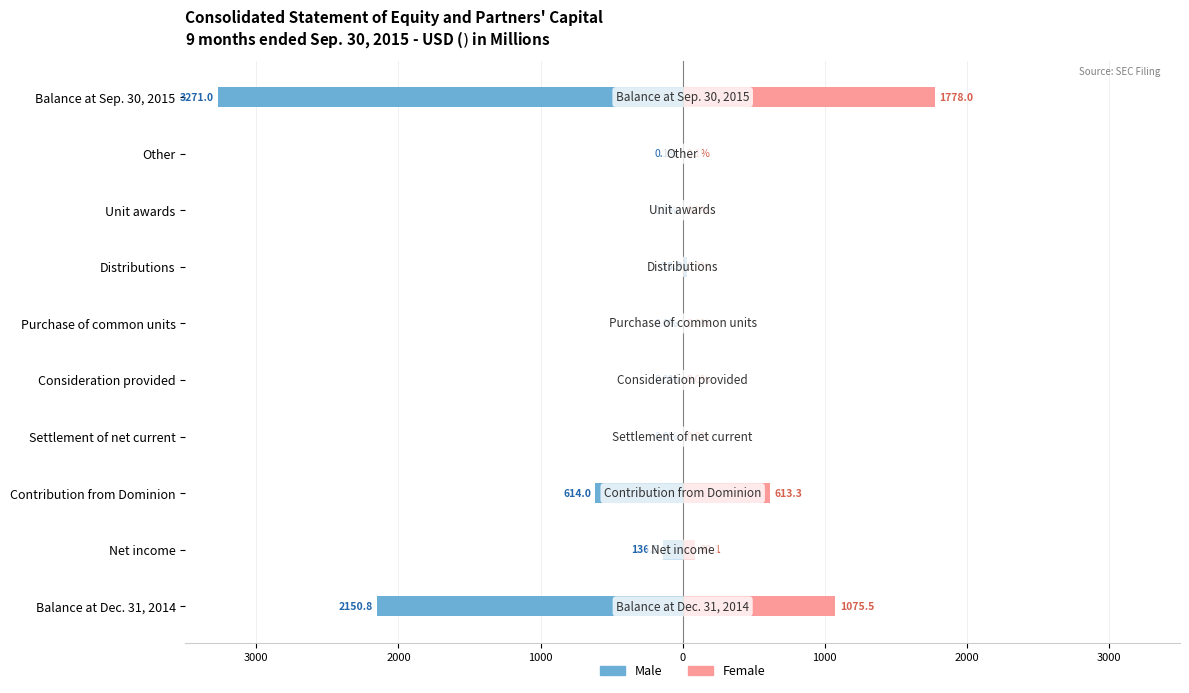

What is the average value of the Female series?

355.6